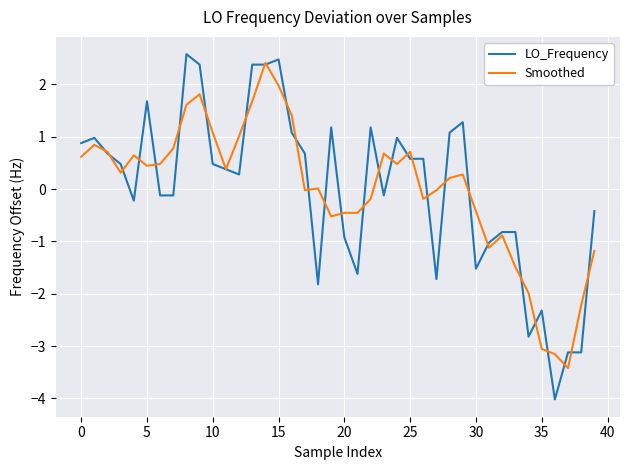

Which series has the largest range (max minus min)?

LO_Frequency